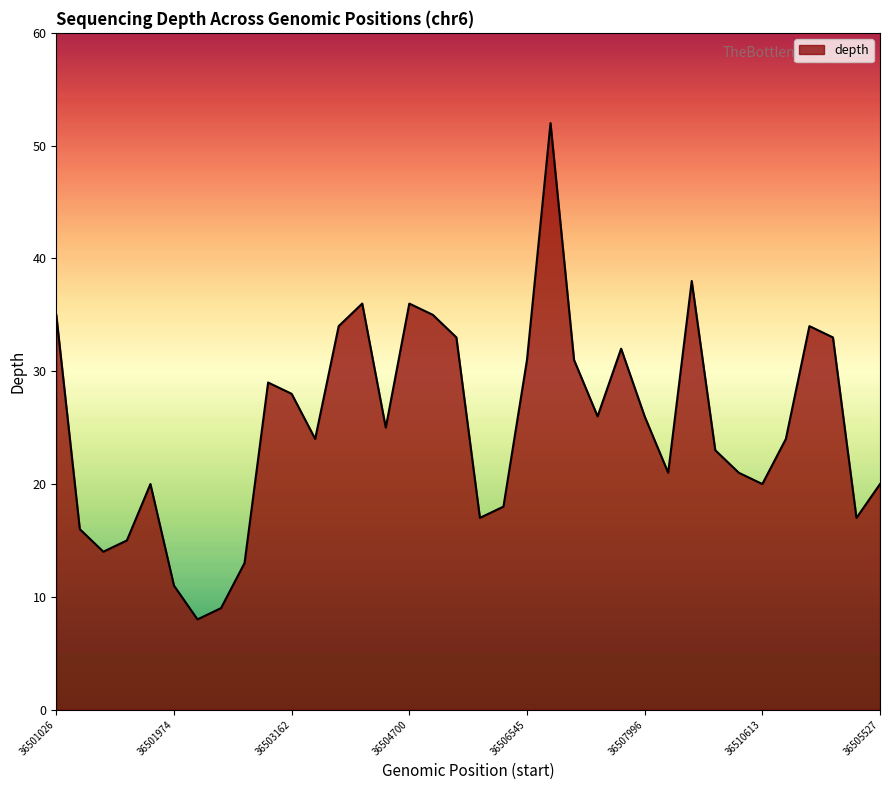

What is the maximum value shown in the chart?

52